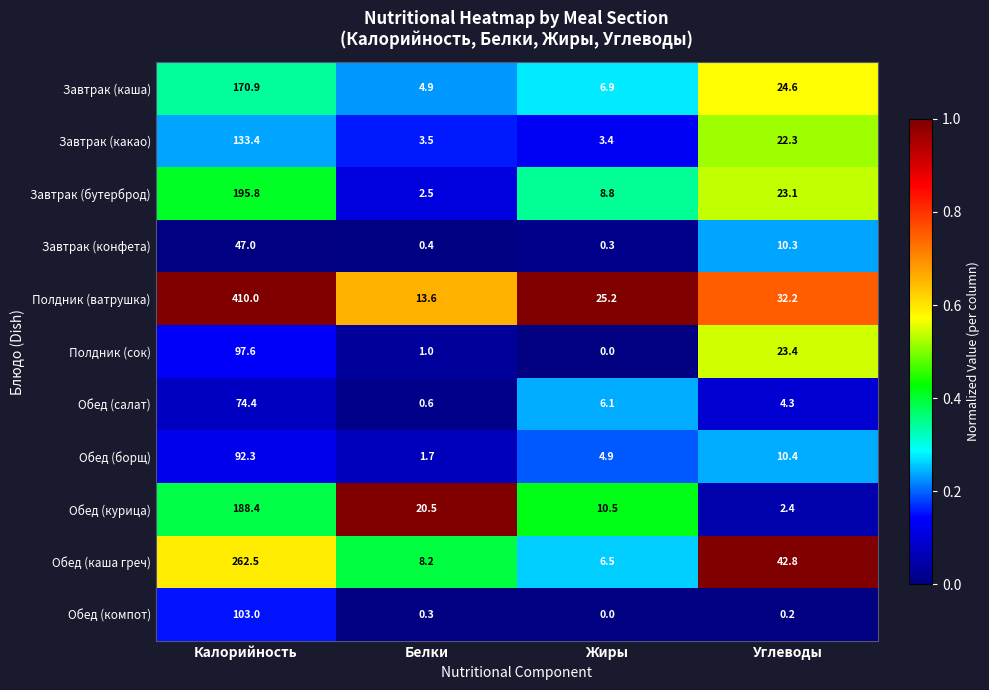

What is the approximate value of Обед (курица) at Калорийность?

188.4